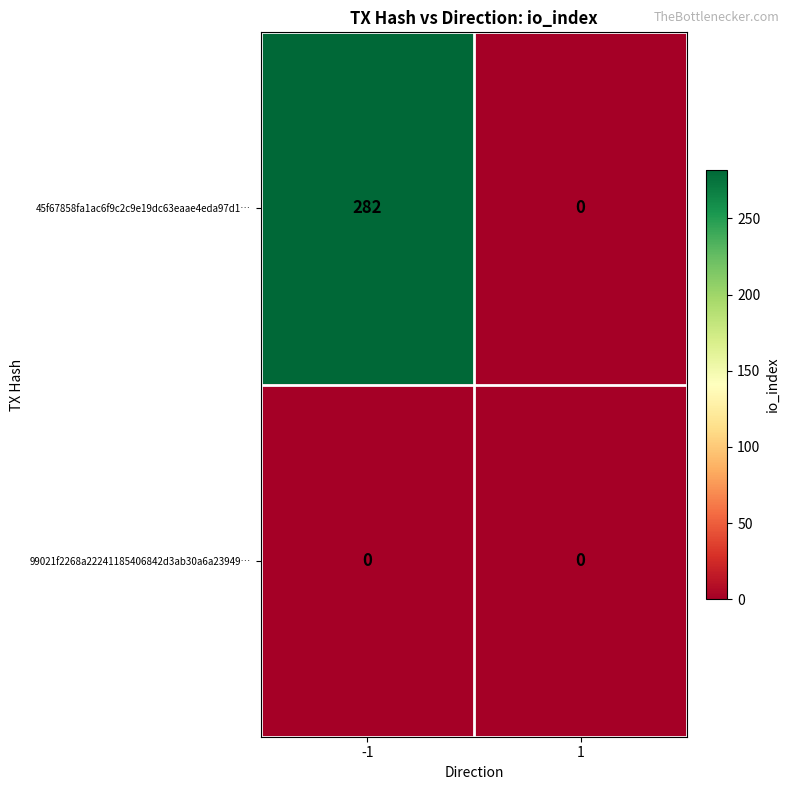

Rank the series by their average value, from lowest to highest.

99021f2268a22241185406842d3ab30a6a23949…, 45f67858fa1ac6f9c2c9e19dc63eaae4eda97d1…